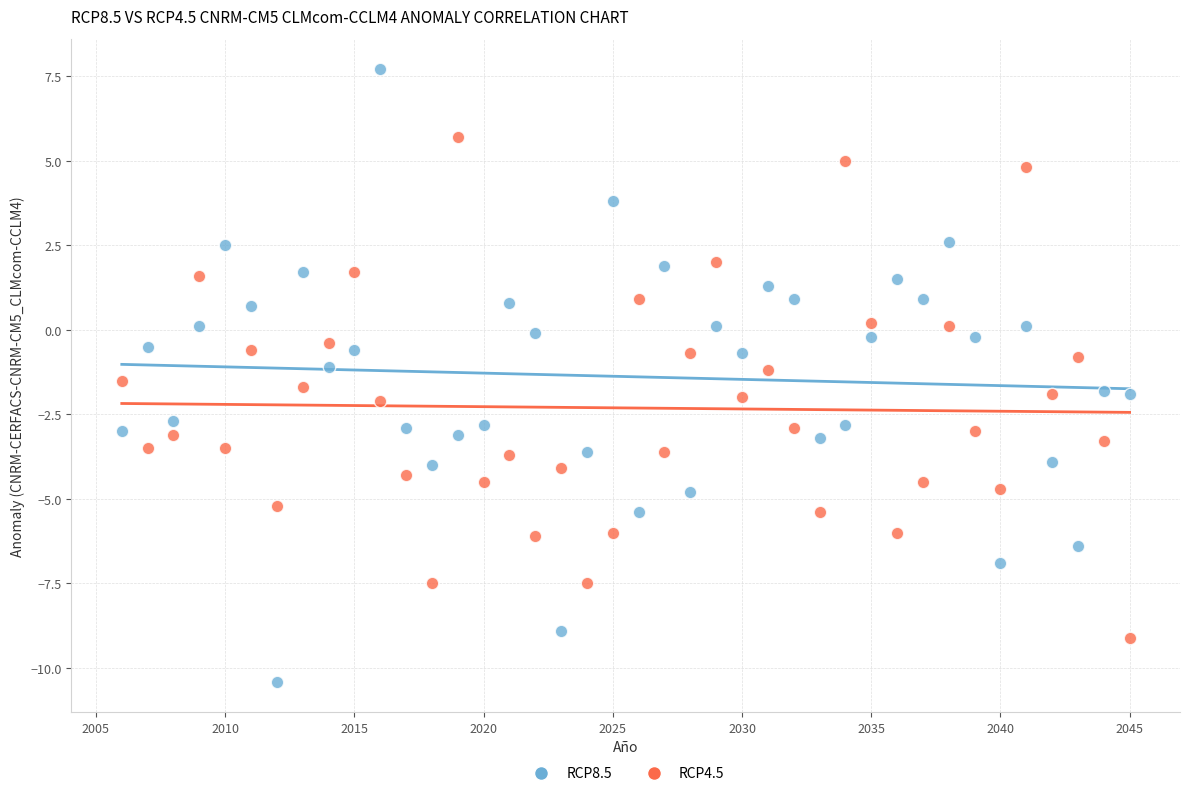

Across all data points, what is the range of X values (max minus min)?

39.0